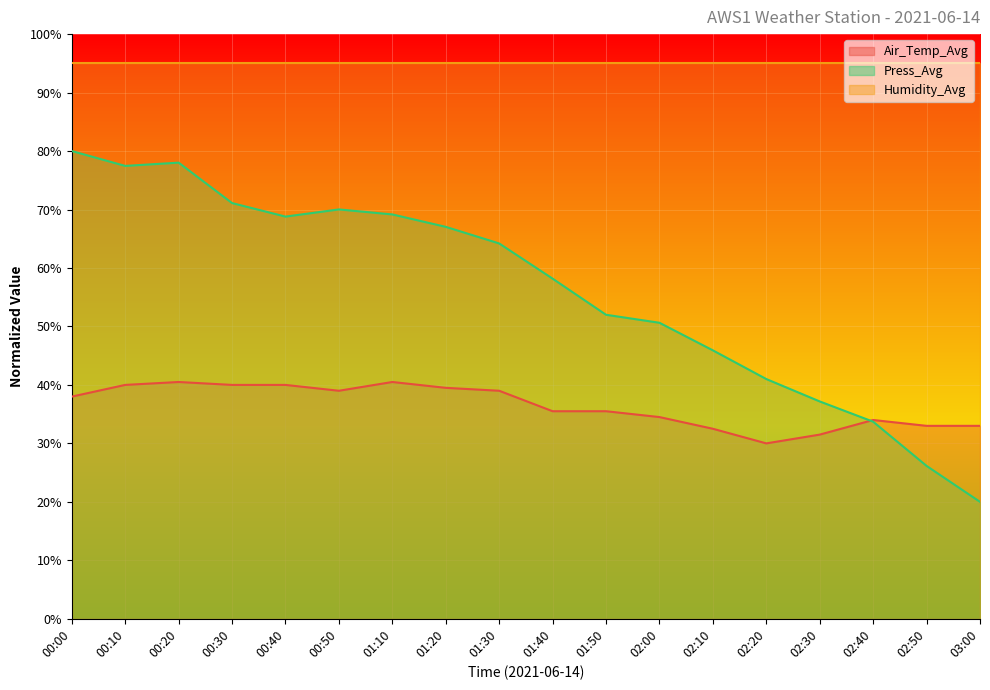

What are all the series names shown in the legend?

Air_Temp_Avg, Press_Avg, Humidity_Avg